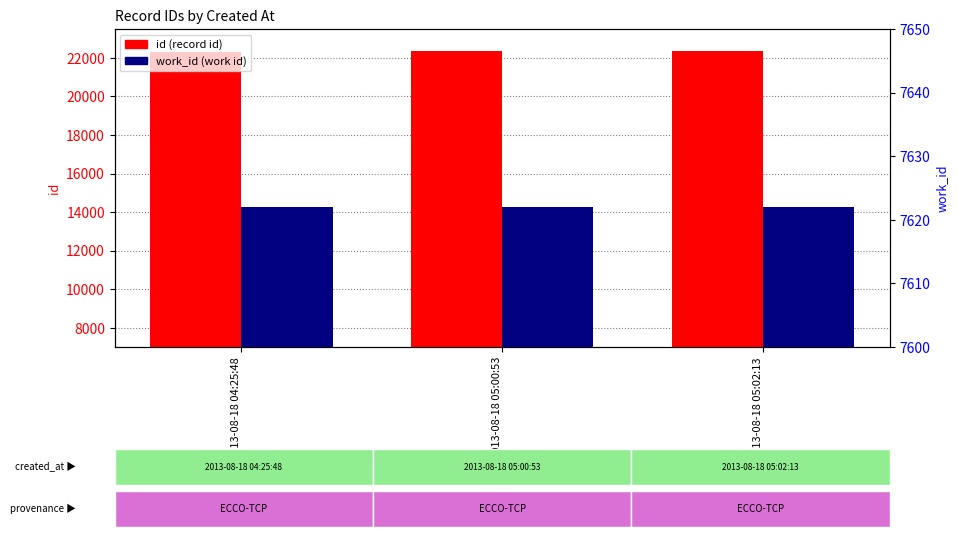

Between 2013-08-18 05:00:53 and 2013-08-18 05:02:13, which series saw the biggest shift?

id